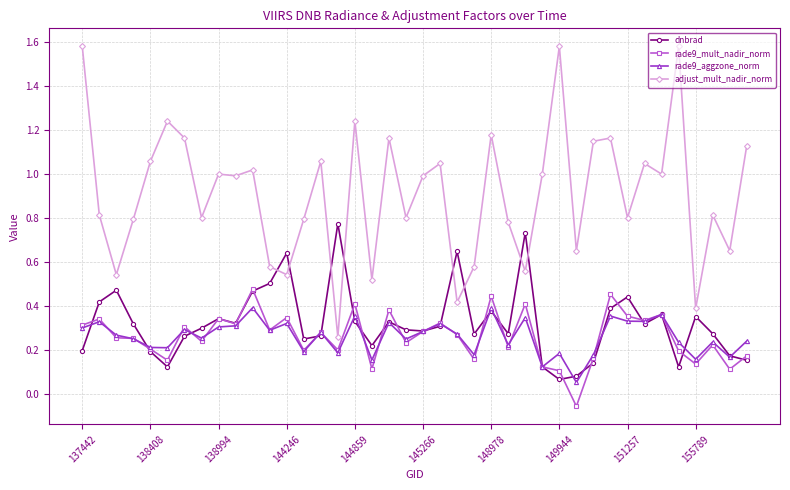

True or false: rade9_mult_nadir_norm and adjust_mult_nadir_norm cross at least once.

False